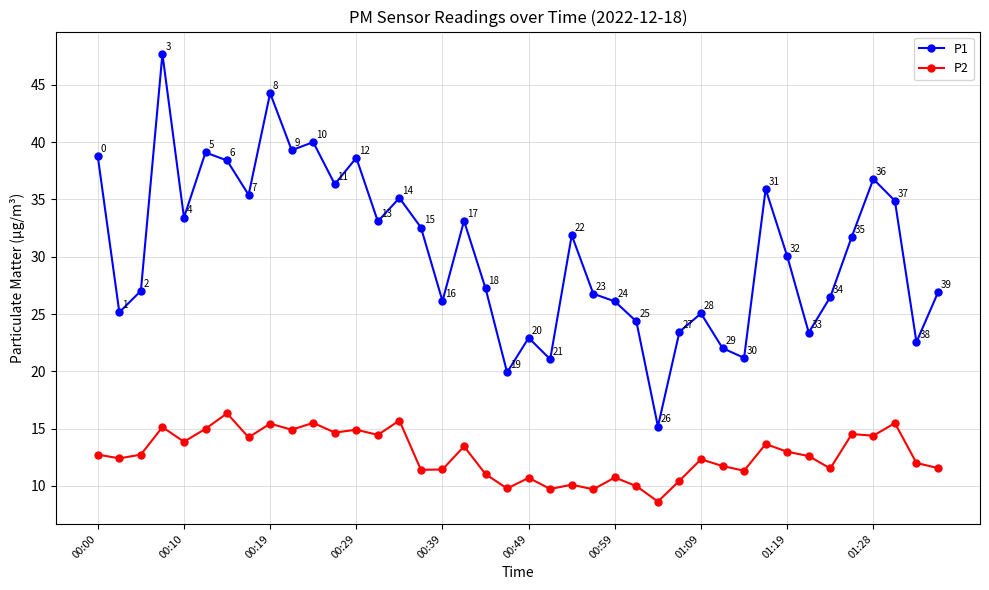

Which series has the largest total across all categories?

P1